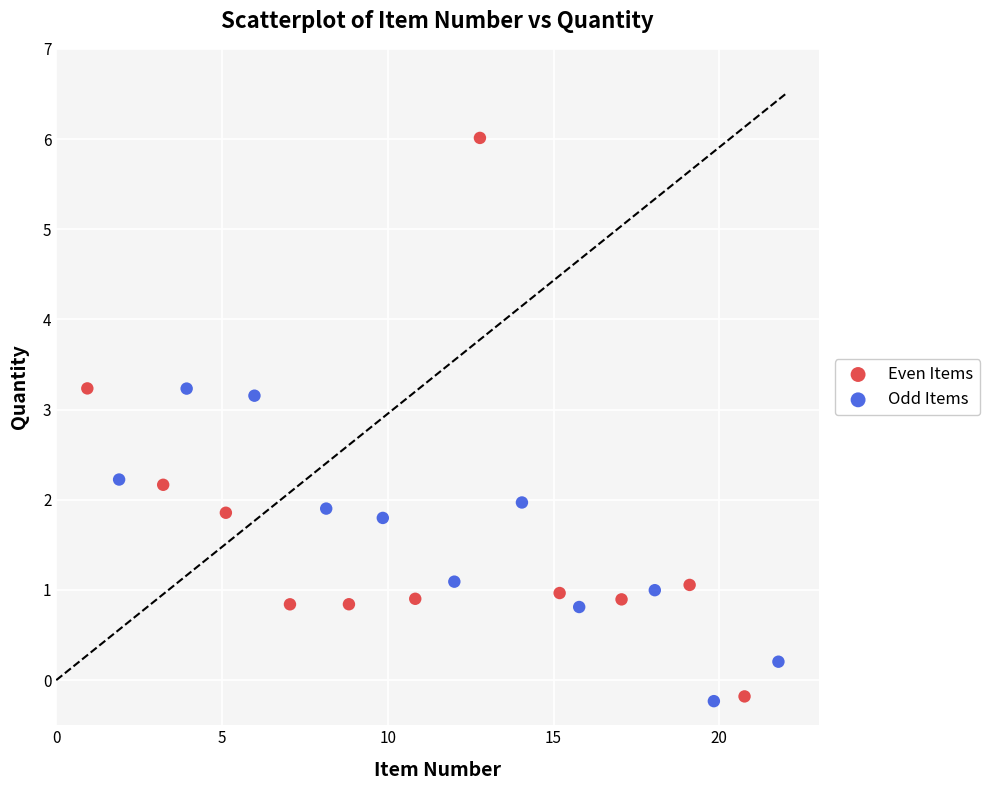

Which series reaches the maximum Y coordinate?

Even Items